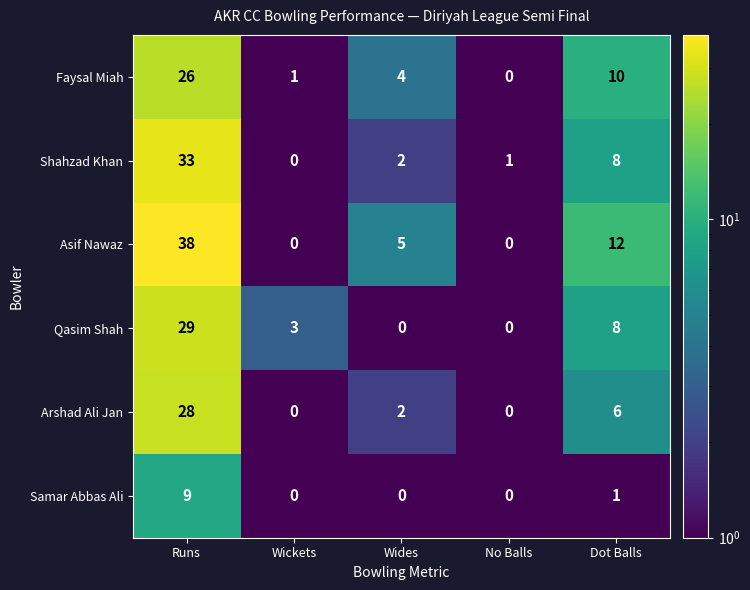

At which label does Faysal Miah reach its peak?

Runs